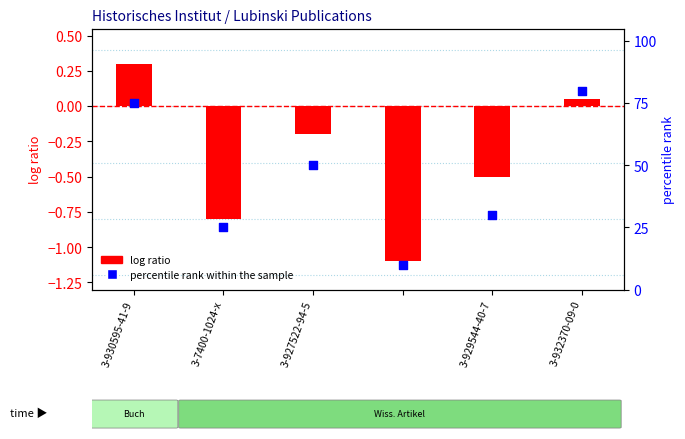

Which series has the largest total across all categories?

percentile rank within the sample